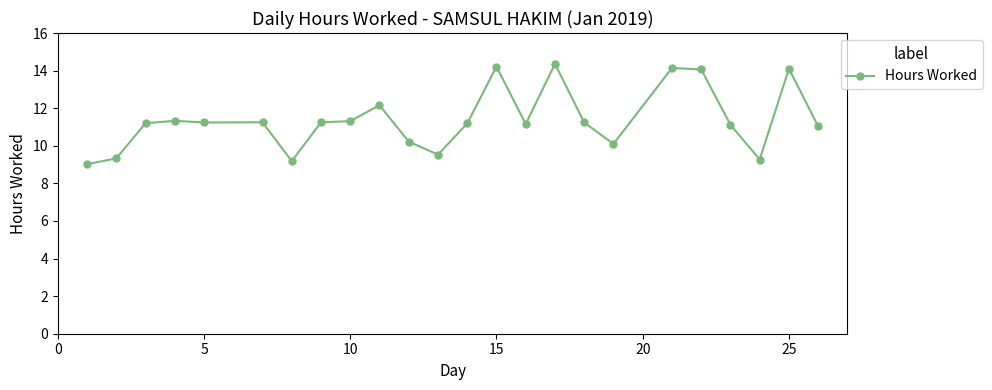

What is the difference between the maximum and second lowest values?

5.2